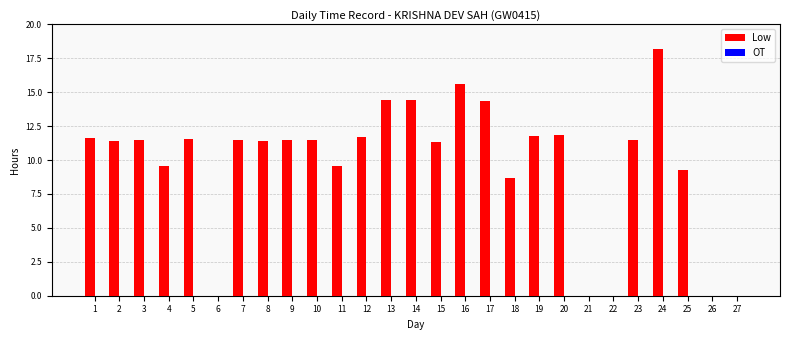

What is the sum of the values at 26 and 14?

14.4